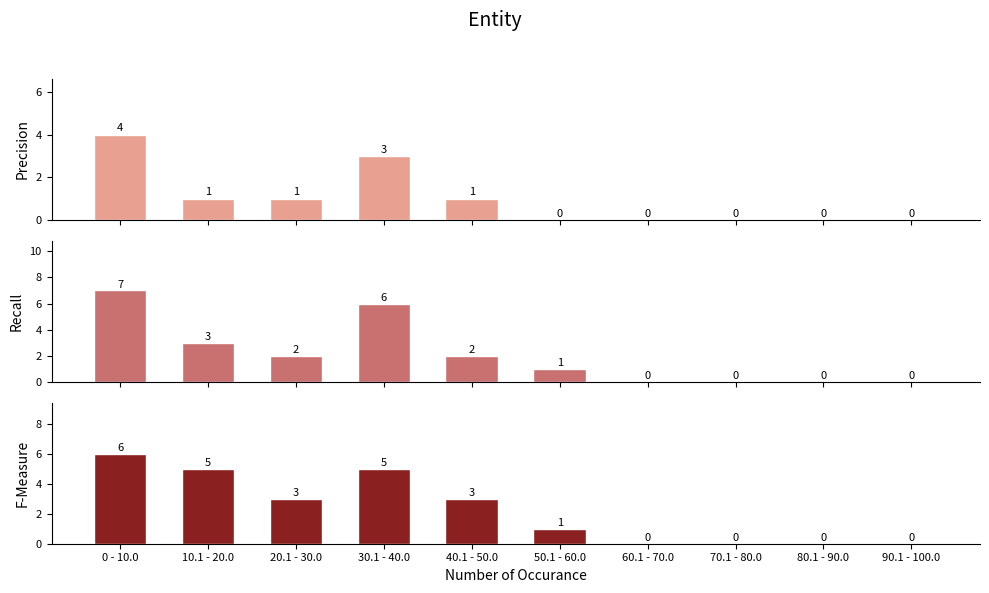

At which label does Precision reach its minimum?

50.1 - 60.0